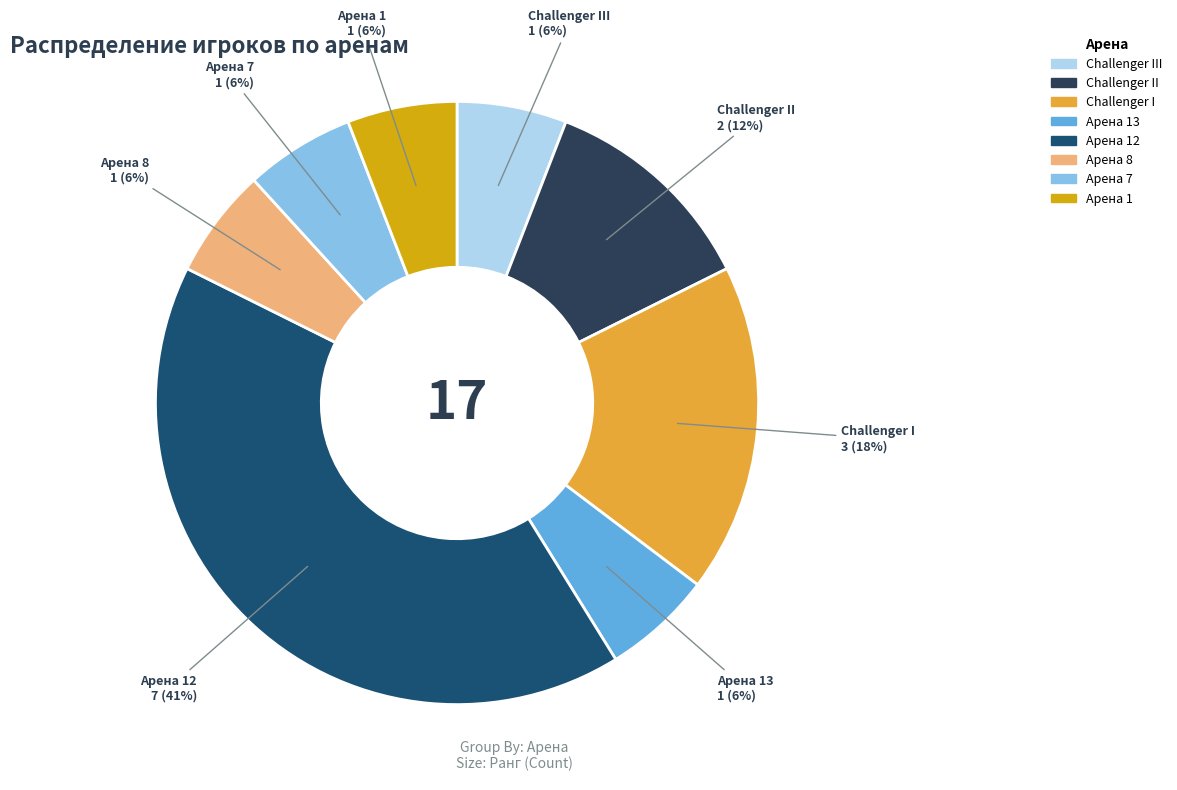

To the nearest percent, what is the difference between the largest and smallest slice percentages?

35%